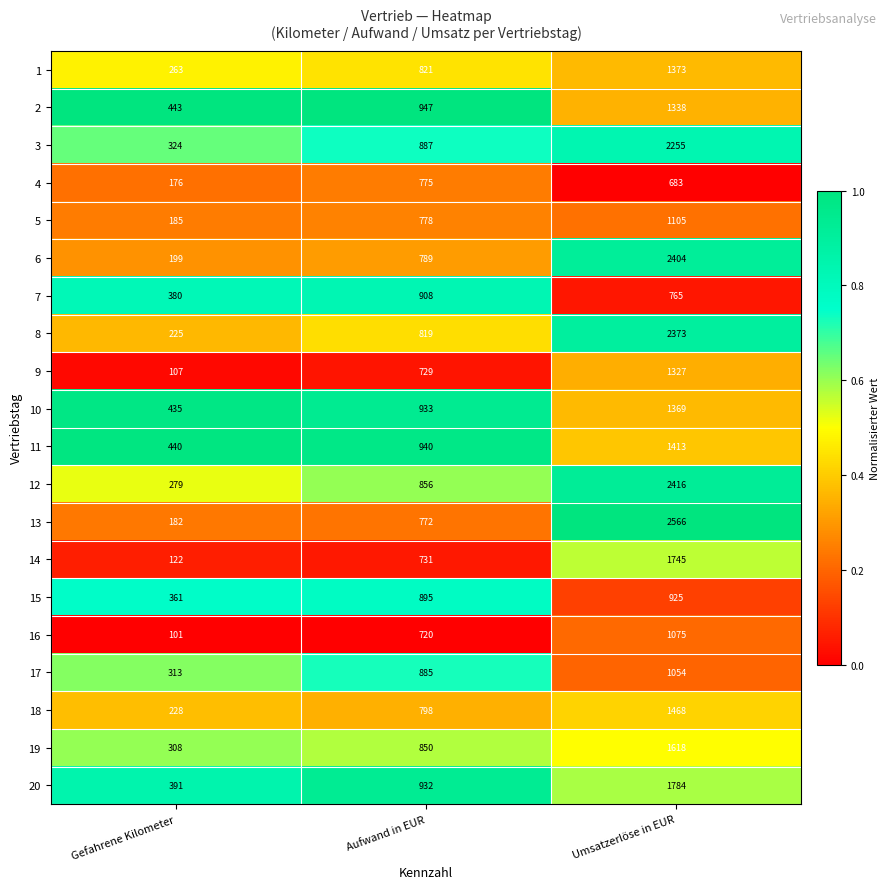

At which category does the chart reach its peak across all series?

Umsatzerlöse in EUR